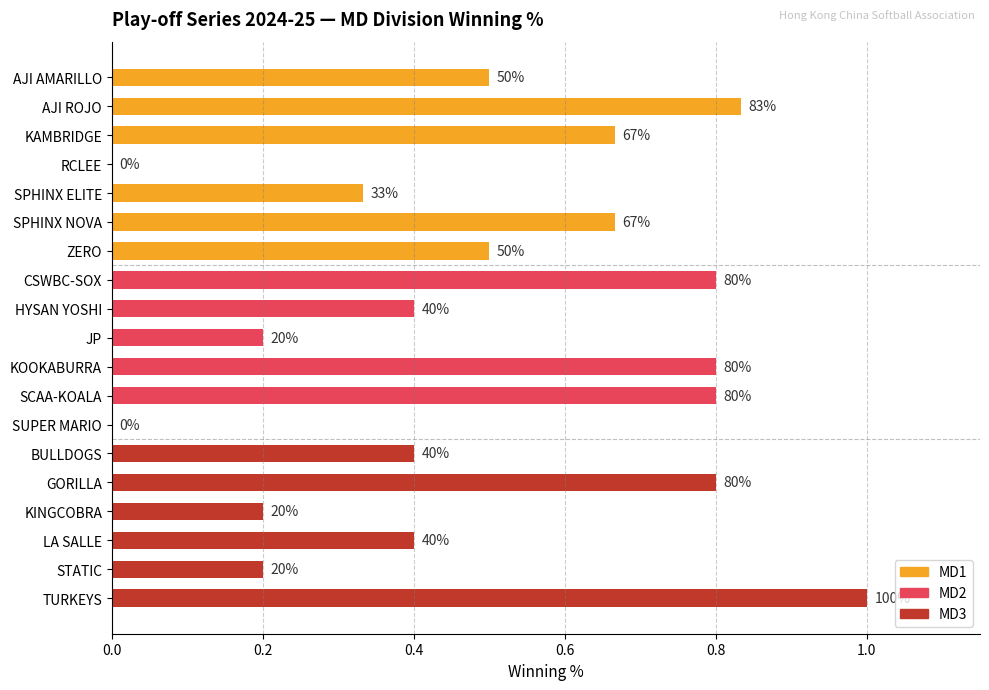

What is the difference between the maximum and minimum values?

1.0